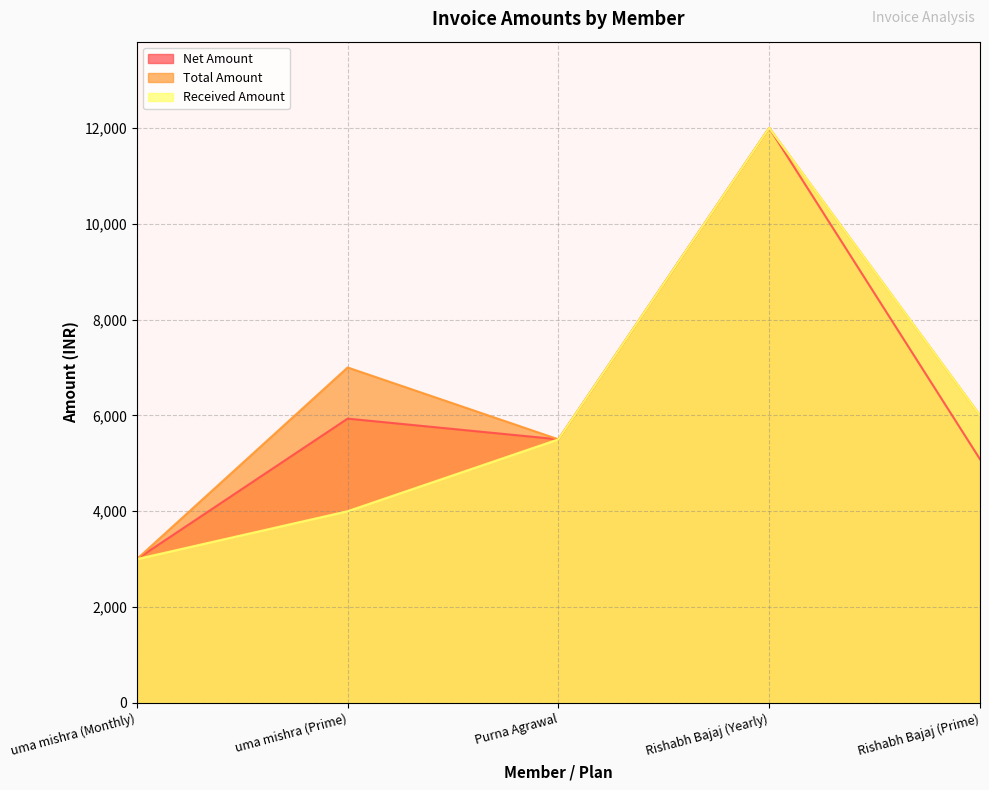

Rank the series by their maximum value, from lowest to highest.

Net Amount, Total Amount, Received Amount